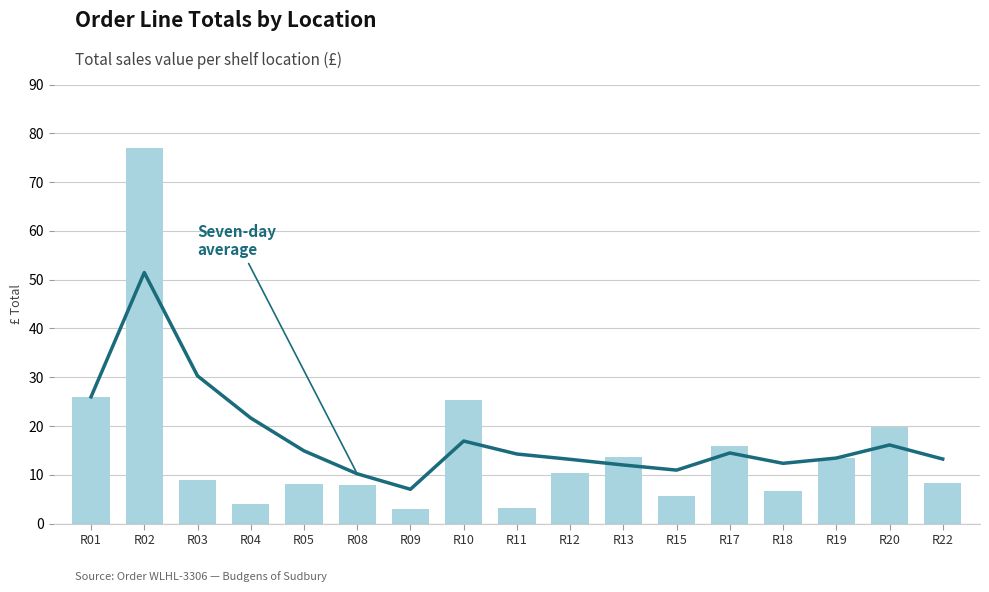

How many distinct data groups are displayed?

2